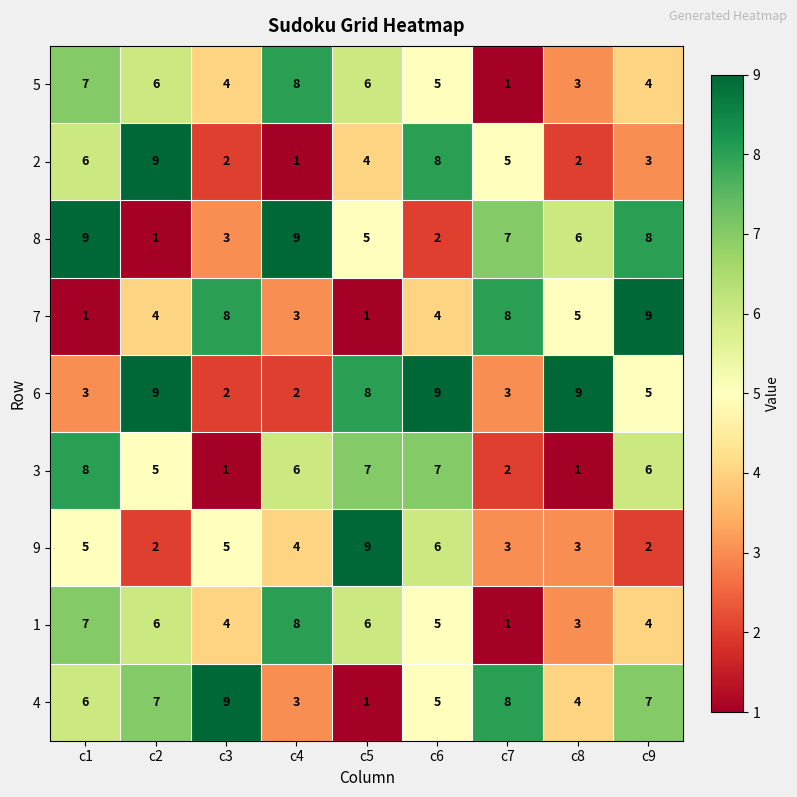

What is the spread (max minus min) of values at c7?

7